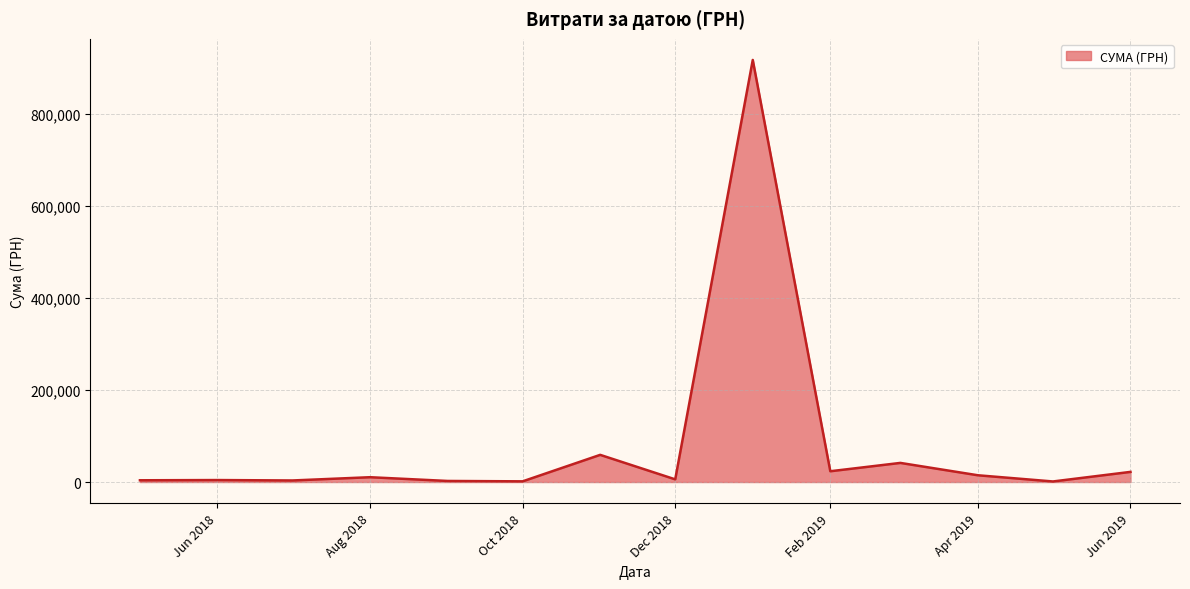

What is the maximum value shown in the chart?

916677.1